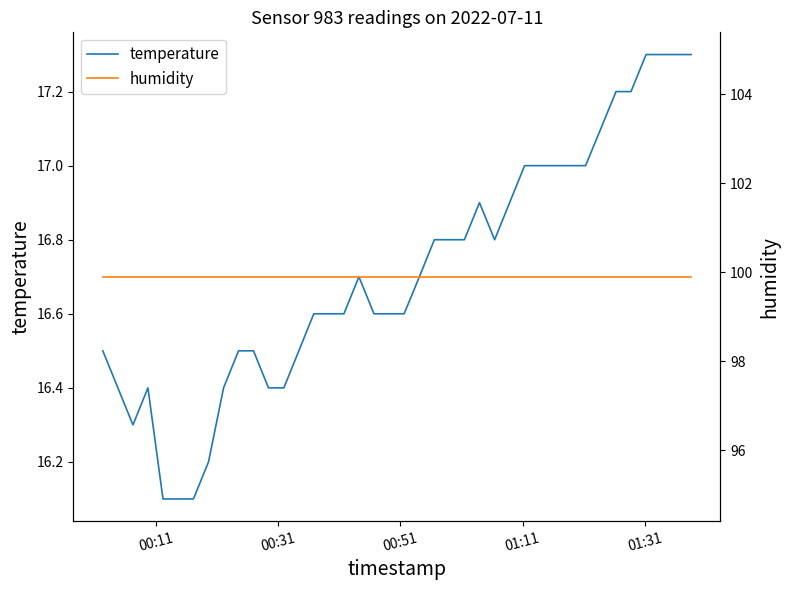

Is the value of temperature at 00:31 greater than the value of humidity at 01:31?

No